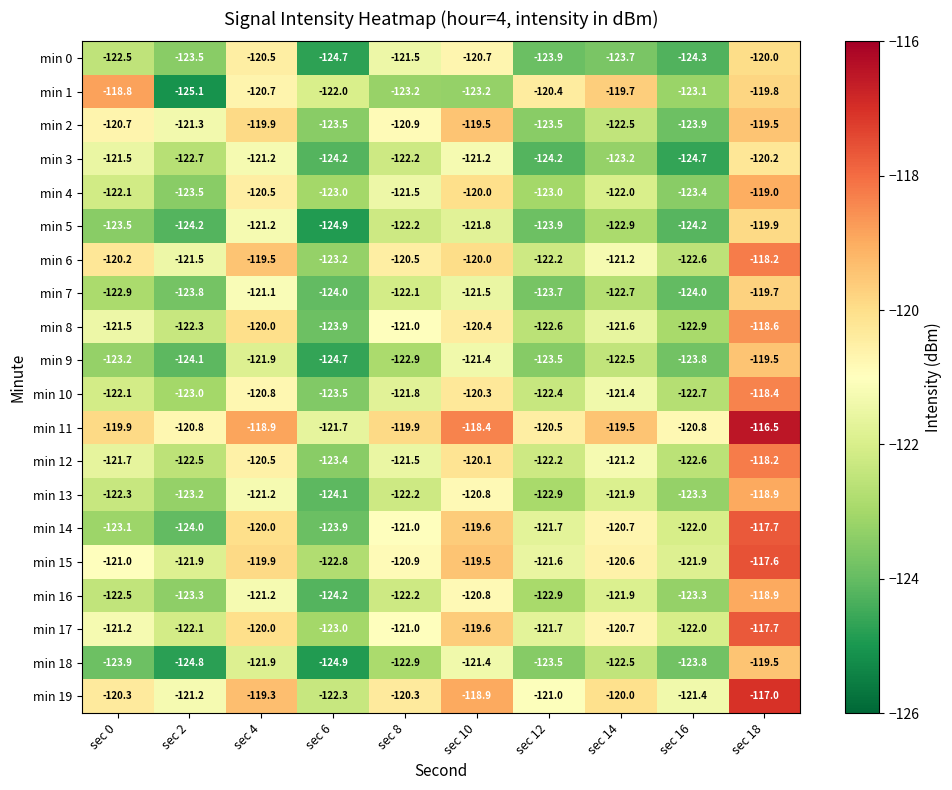

What is the total value across all series at sec 4?

-2410.2